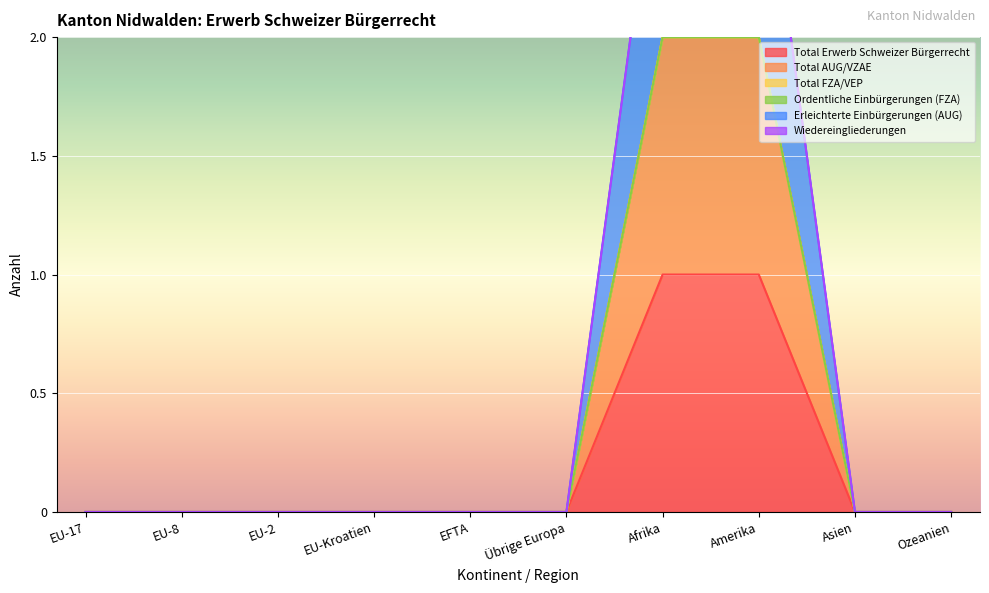

At how many categories does at least one series exceed 1?

2